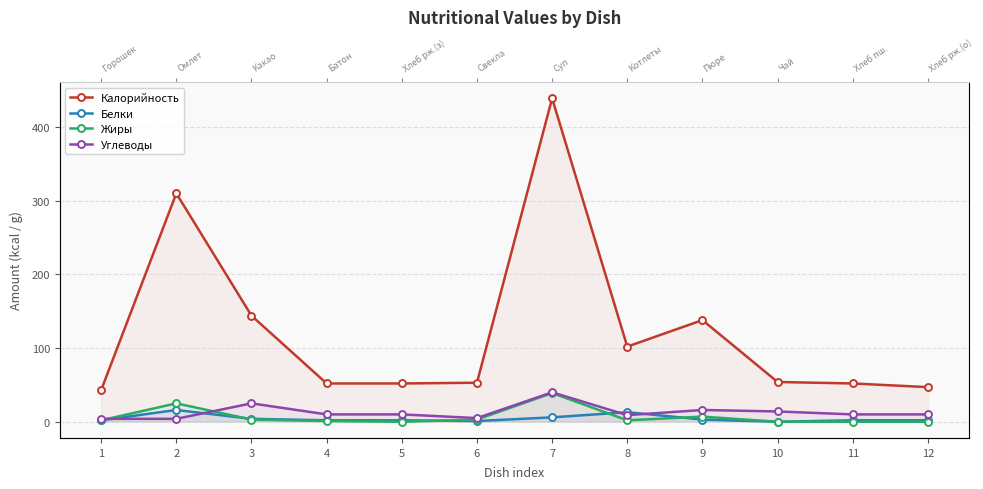

How many interior local valleys does the Жиры series have?

2